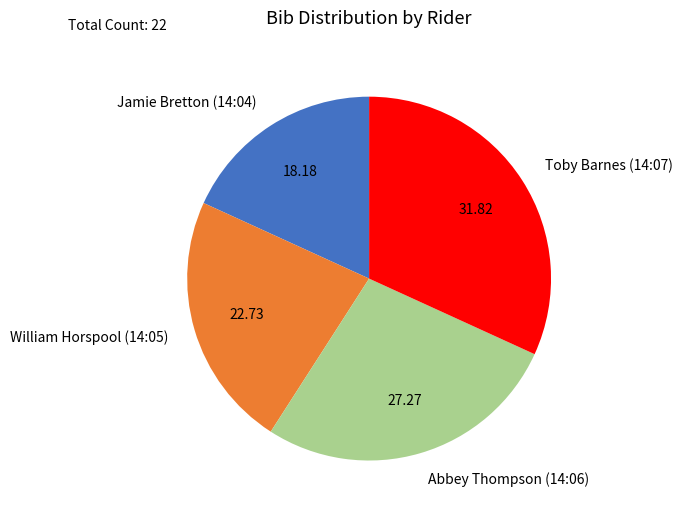

Rank the categories by value from highest to lowest.

Toby Barnes (14:07), Abbey Thompson (14:06), William Horspool (14:05), Jamie Bretton (14:04)